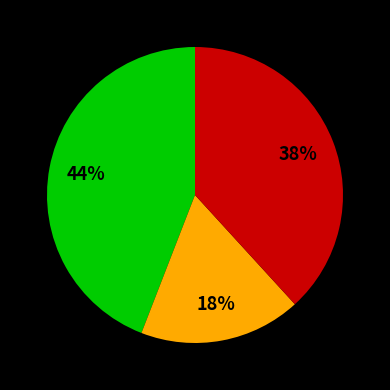

To the nearest percent, what is the average slice percentage?

33%